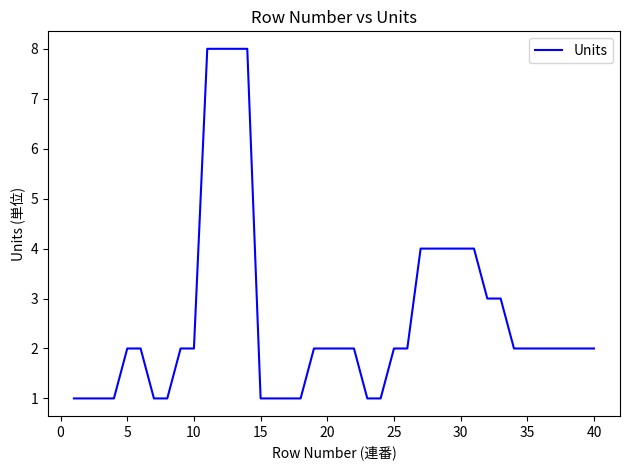

What is the maximum value shown in the chart?

8